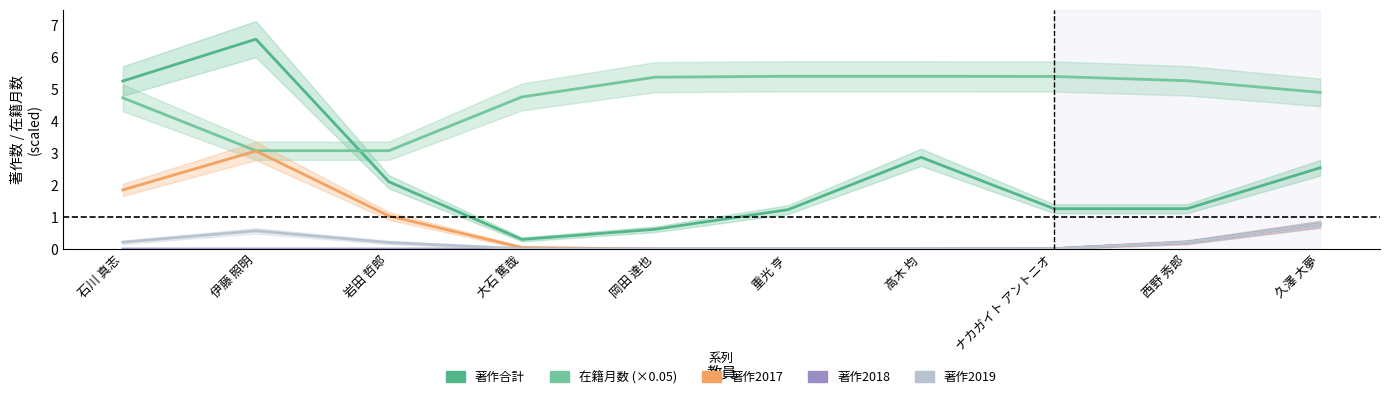

Reading left to right, transcribe all the data shown in this chart.

著作合計: 5.3	6.6	2.1	0.3	0.6	1.2	2.9	1.3	1.3	2.5
在籍月数: 4.7	3.1	3.1	4.8	5.4	5.4	5.4	5.4	5.3	4.9
著作2017: 1.9	3.1	1.0	0.0	0.0	0.0	0.0	0.0	0.2	0.8
著作2018: 0.0	0.0	0.0	0.0	0.0	0.0	0.0	0.0	0.2	0.8
著作2019: 0.2	0.6	0.2	0.0	0.0	0.0	0.0	0.0	0.2	0.8